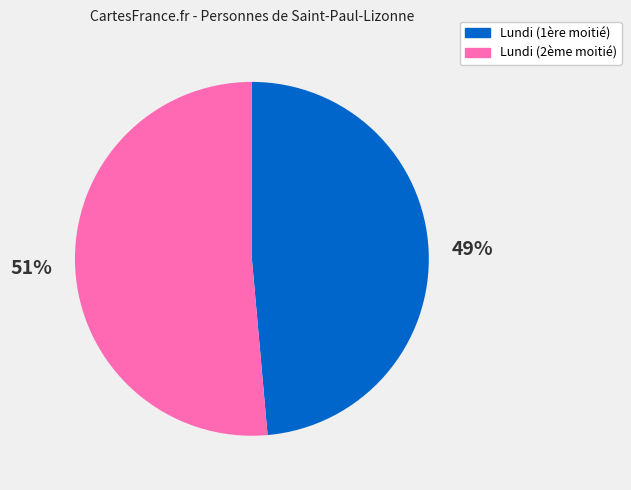

To the nearest percent, what is the average slice percentage?

50%